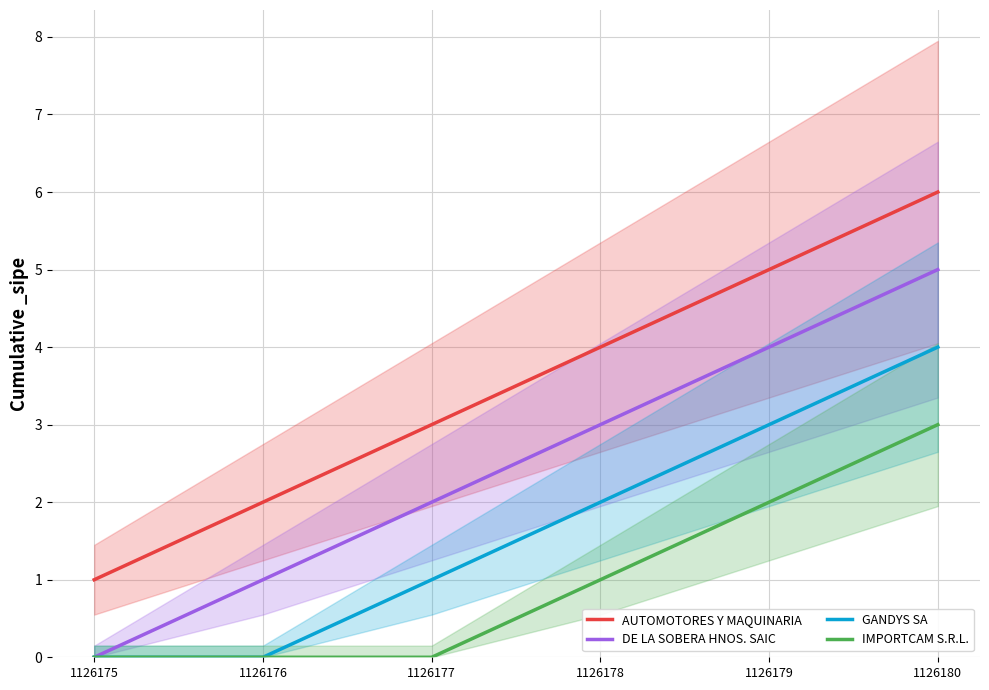

List the series in order of their peak value, lowest first.

IMPORTCAM S.R.L., GANDYS SA, DE LA SOBERA HNOS. SAIC, AUTOMOTORES Y MAQUINARIA